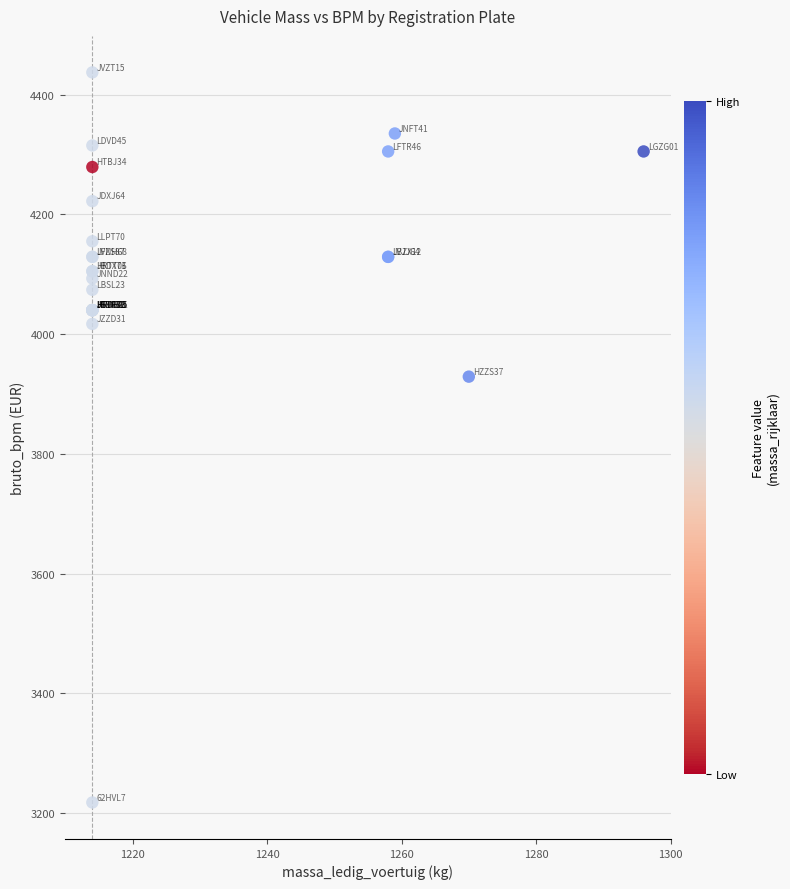

What Y value in the scatter plot is closest to 3827?

3929